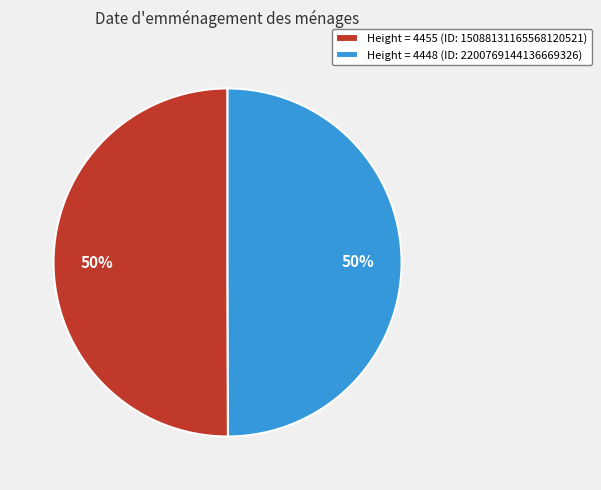

True or false: Height = 4455 (ID: 15088131165568120521) accounts for 50% of the total.

True